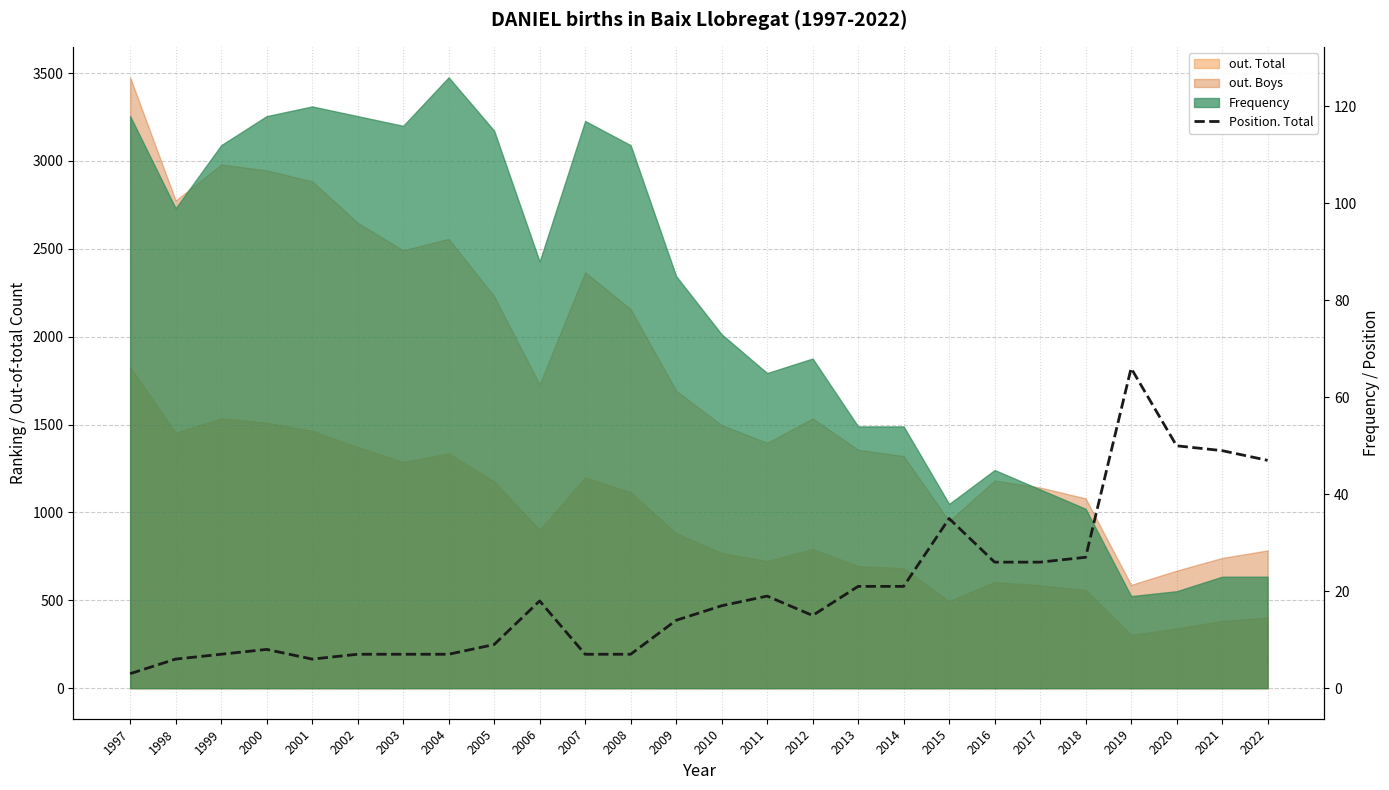

Where is the first local minimum?

2001